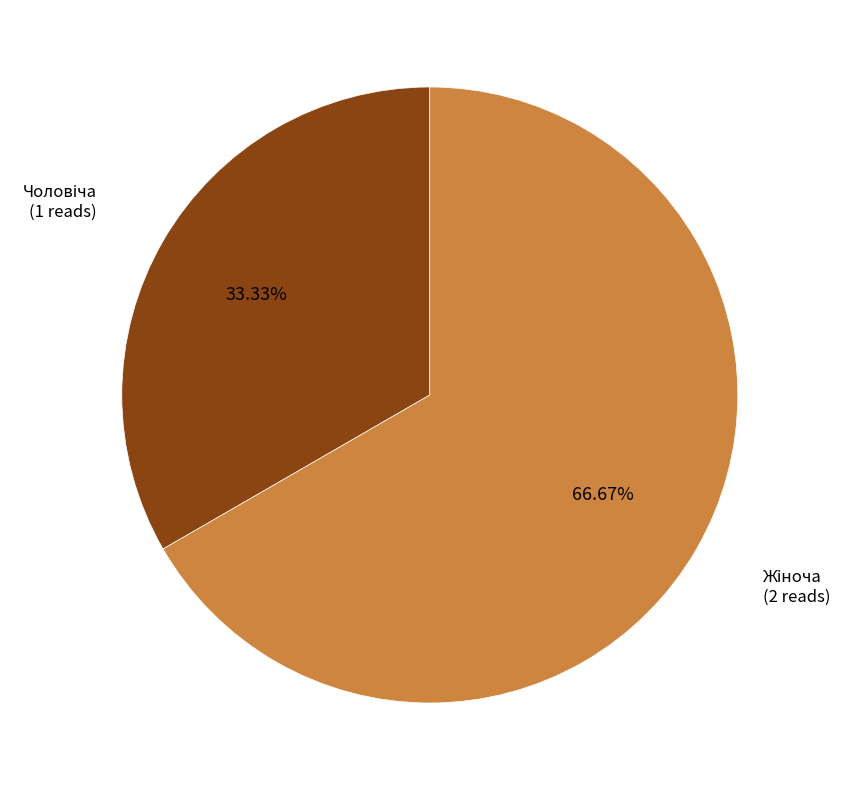

Is there a majority slice in this chart?

Yes